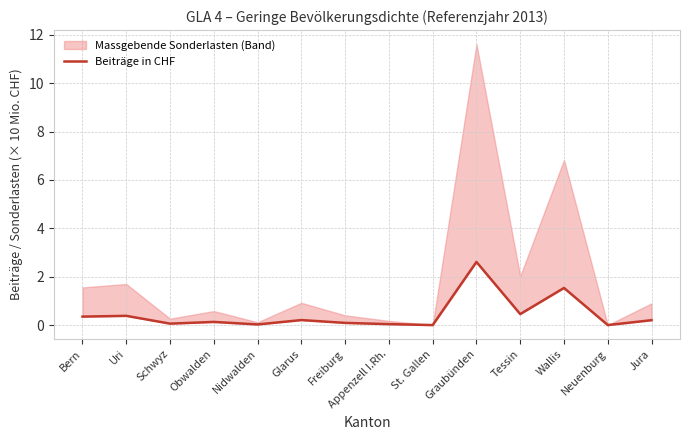

What is the label of the 2nd point from the right?

Neuenburg